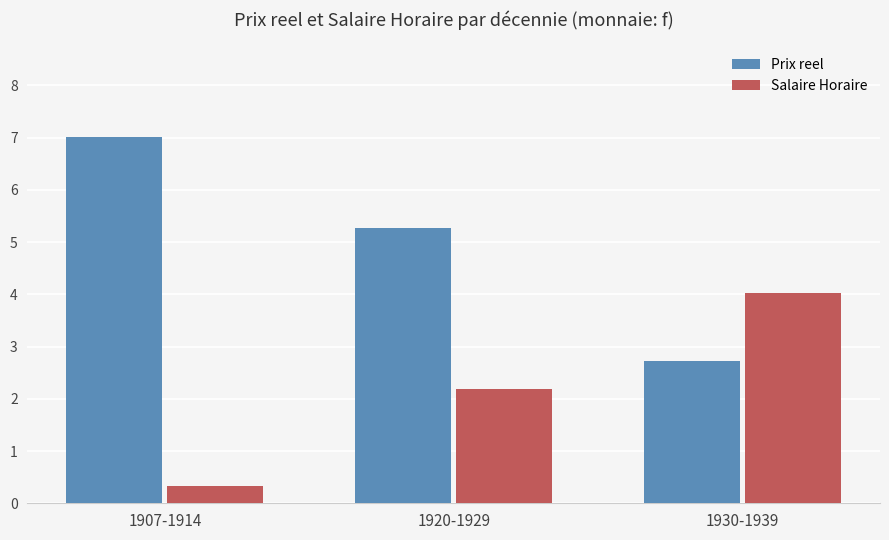

What is the spread (max minus min) of values at 1920-1929?

3.1